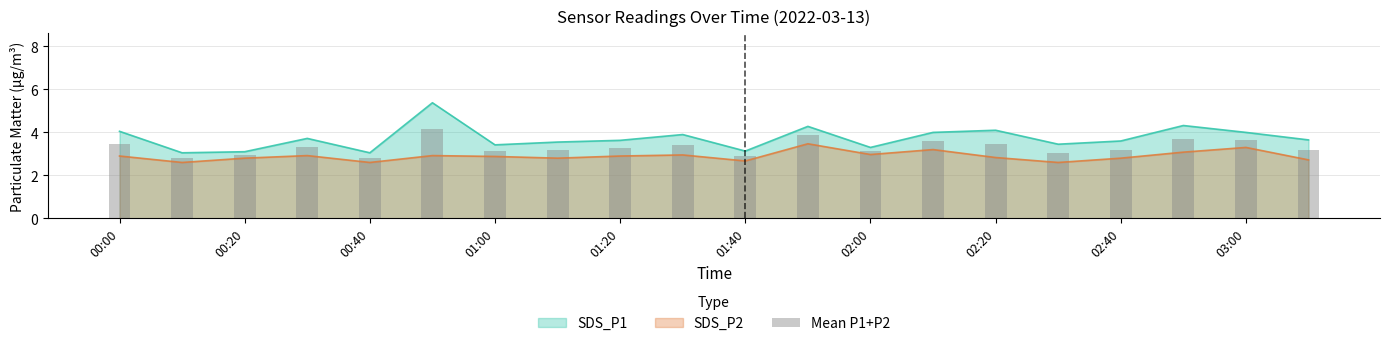

What position from the right is 17?

3